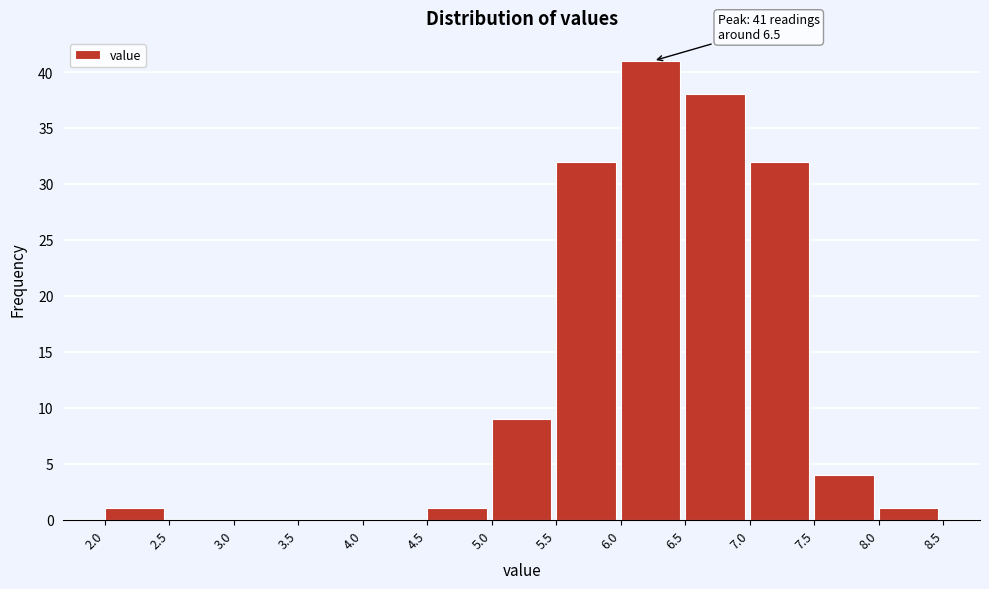

Which range on the x-axis has the tallest bar?

6.0 to 6.5